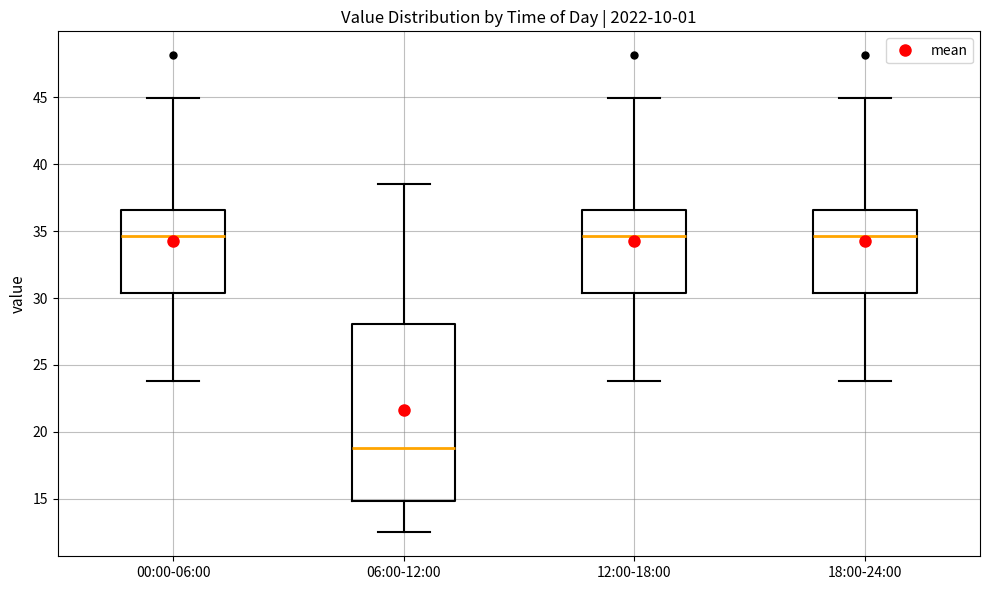

Where is the lower edge of the box for 00:00-06:00 on the y-axis? The values are not printed on the chart, so give them approximately, as read against the axis.

30.5